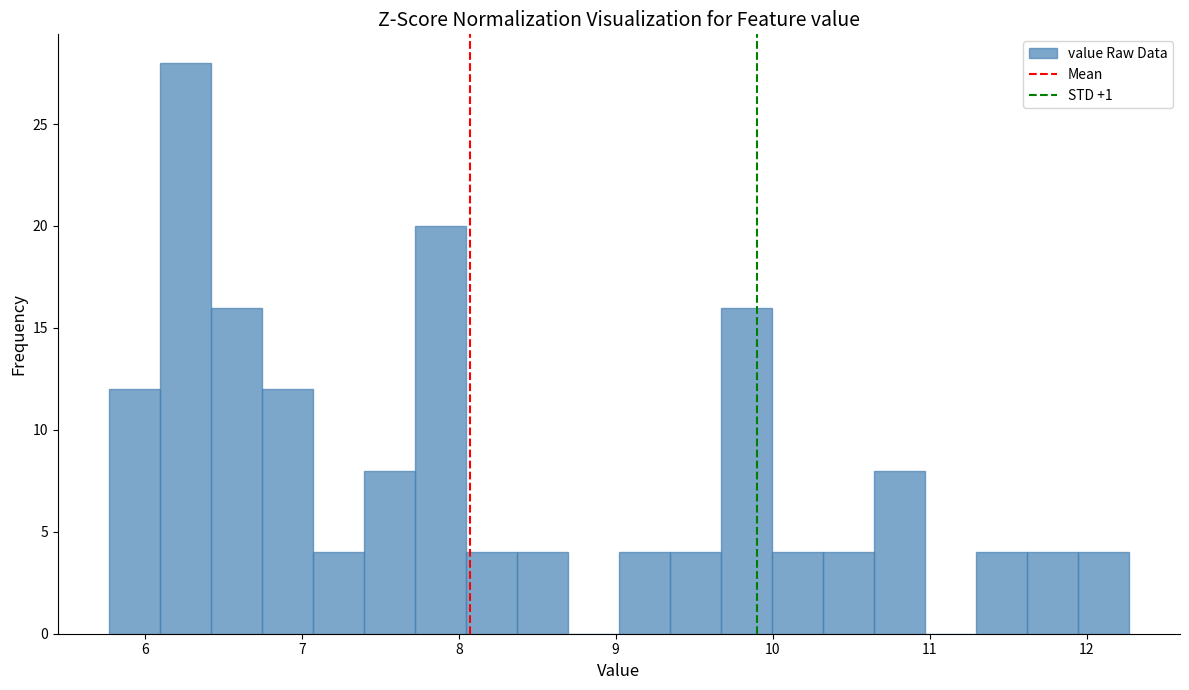

Around what value on the x-axis is the tallest bar? Give the approximate position of its centre, as read against the axis.

6.3